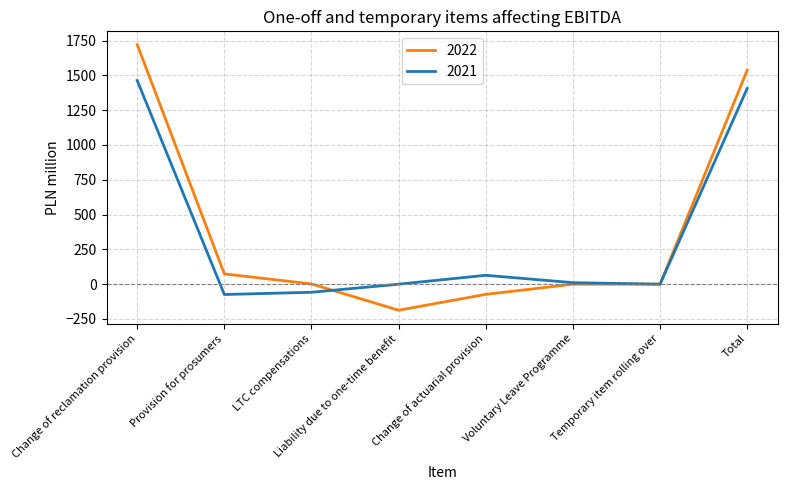

Where is 2022 nearest to the value 767?

Provision for prosumers